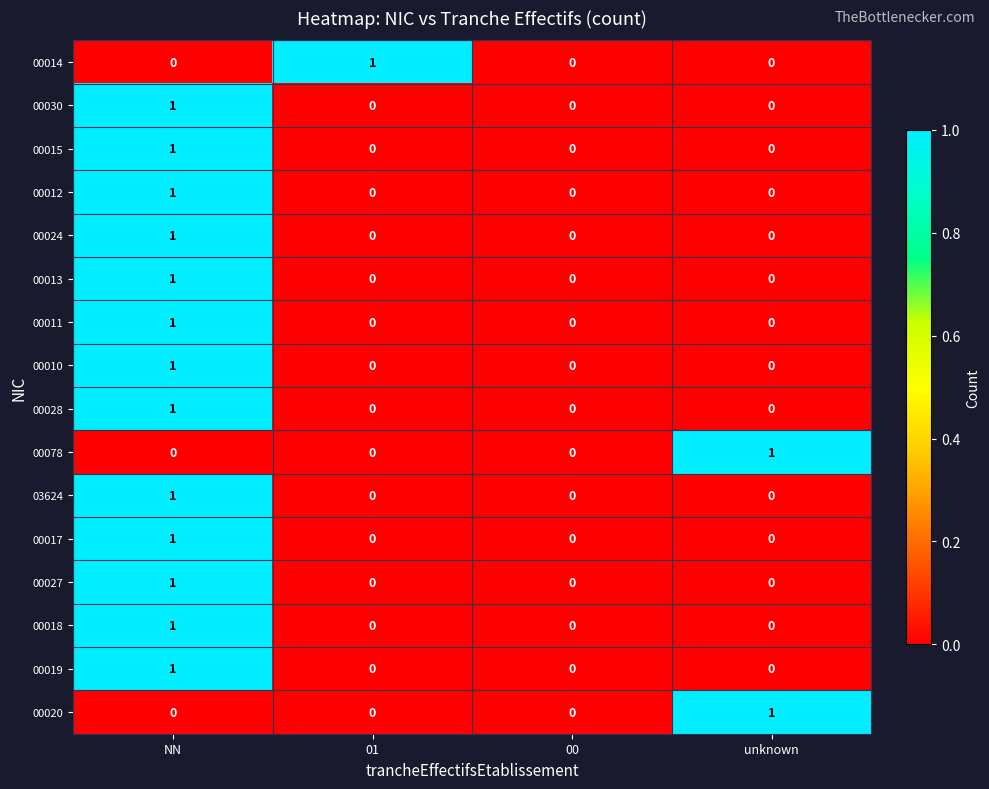

The value of 00013 at 01 is 1. True or false?

False